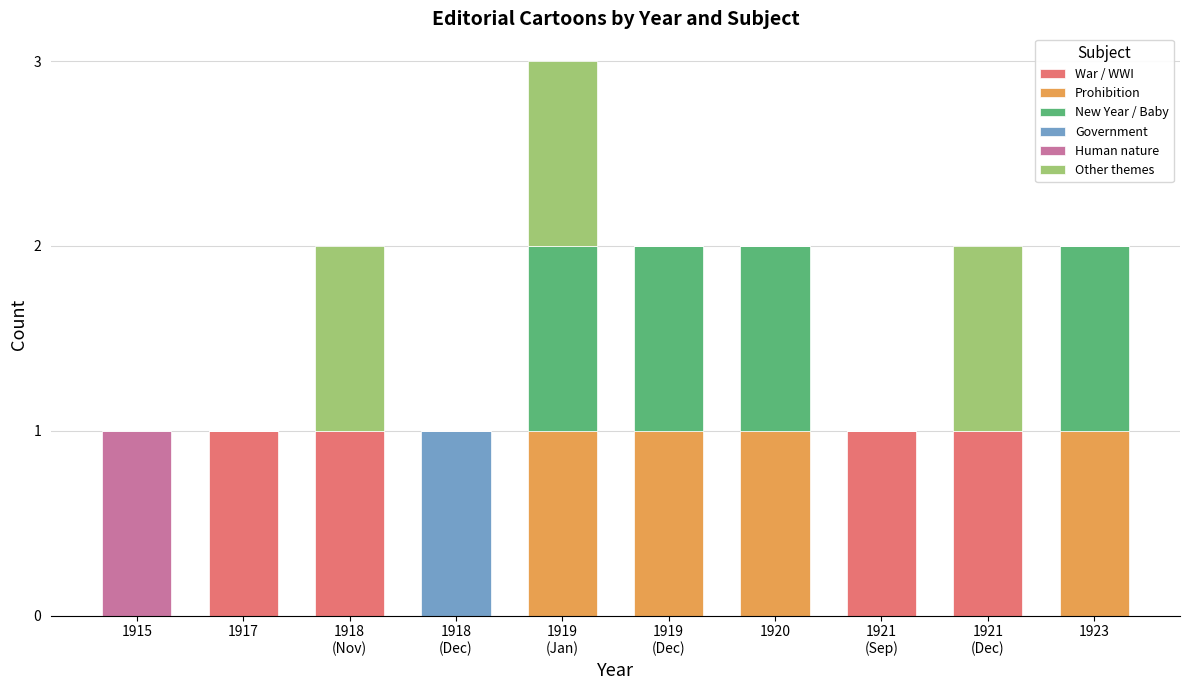

Which series has the largest total across all categories?

War / WWI